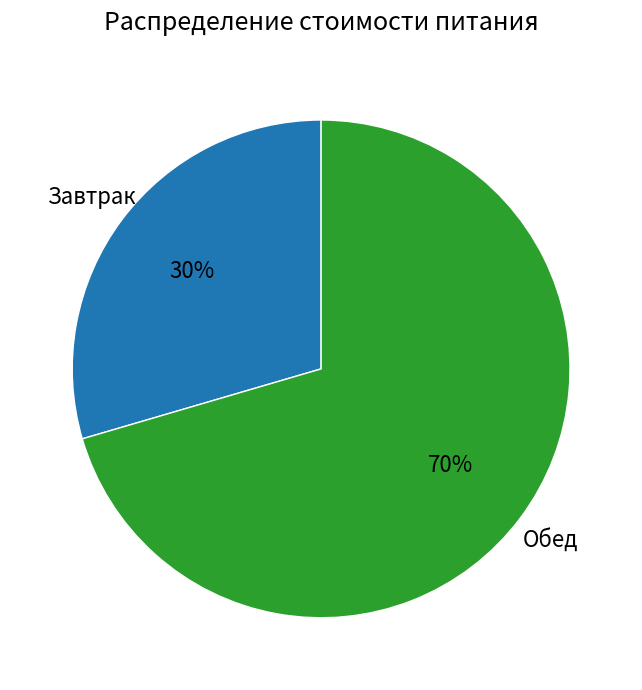

Rank the categories by value from highest to lowest.

Обед, Завтрак